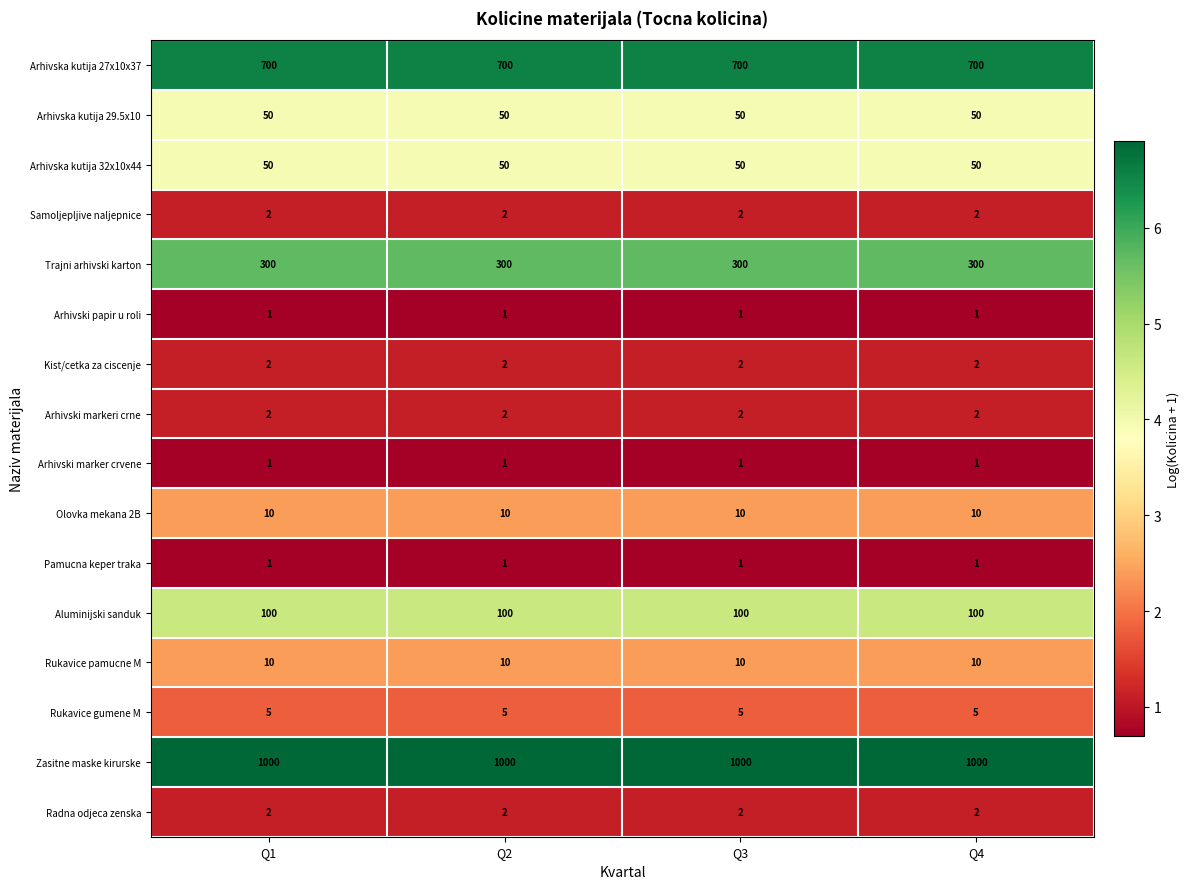

Which series has the largest total across all categories?

Zasitne maske kirurske